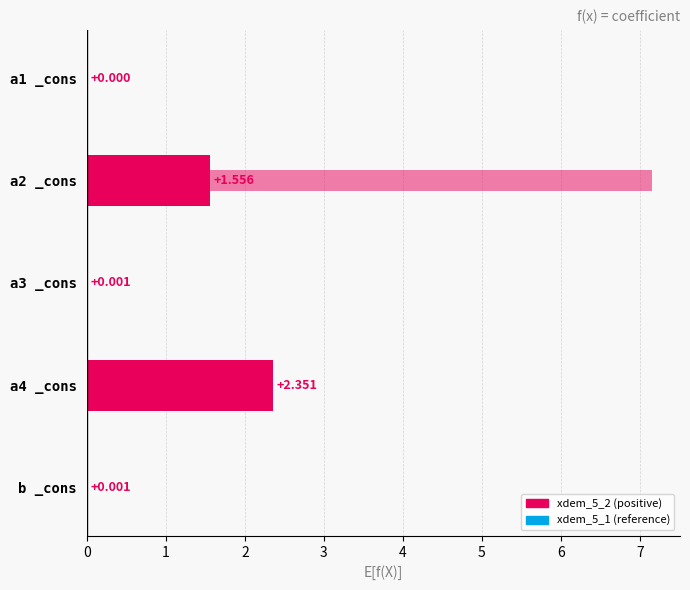

Which series has the widest spread of values?

xdem_5_1